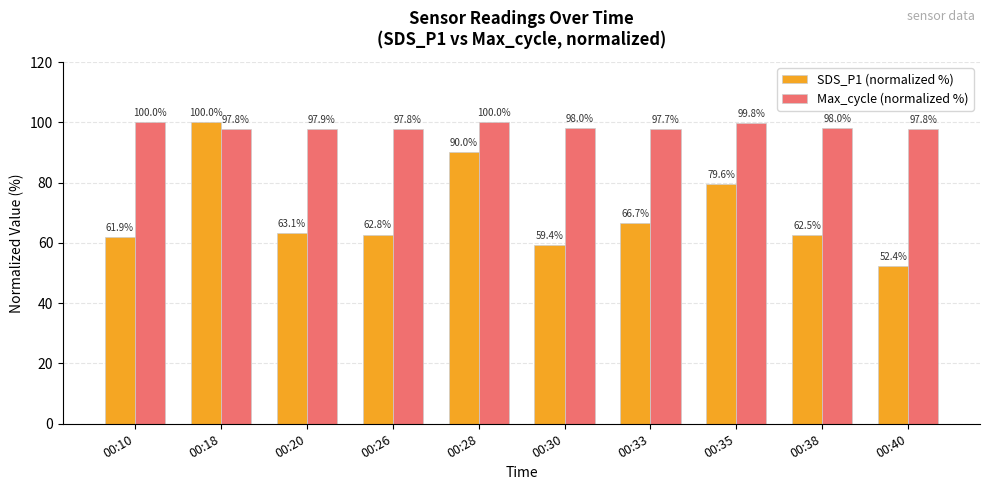

Is it true that SDS_P1 (normalized %) equals 83.3 at 00:20?

False